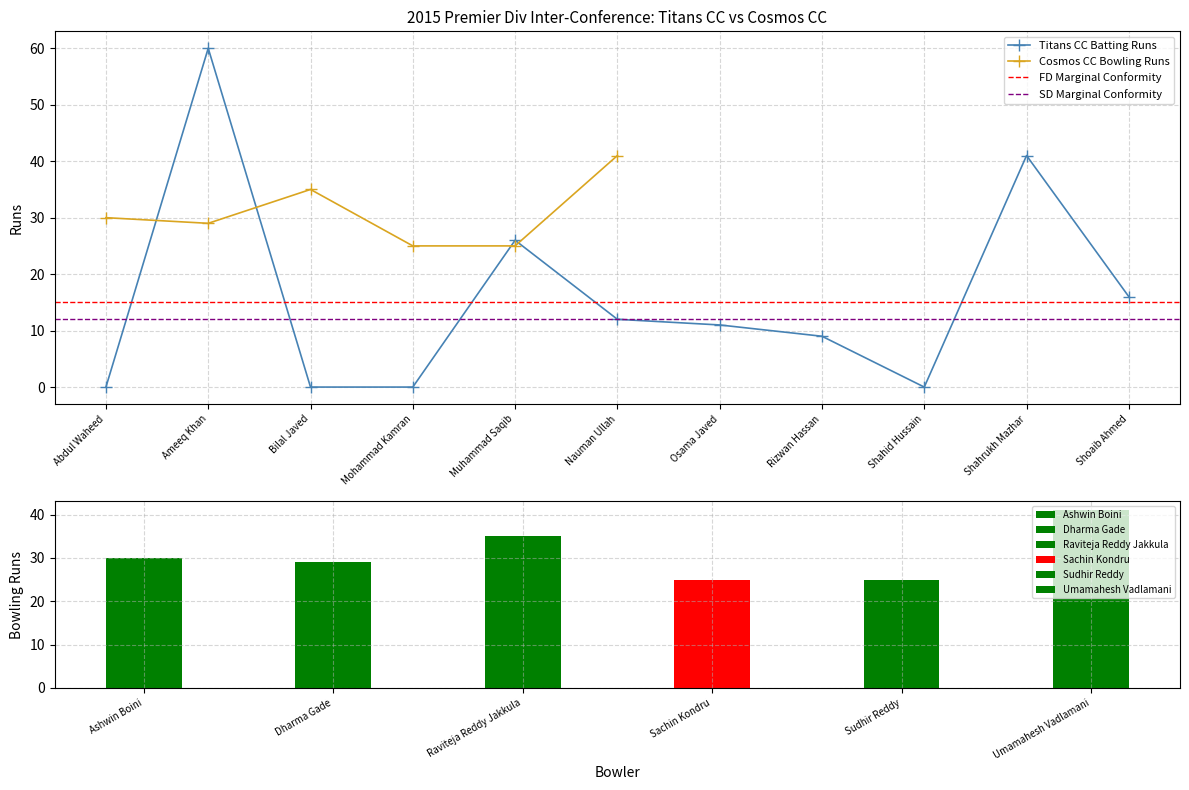

What is the difference between the second highest and second lowest values in the Titans CC Batting Runs series?

41